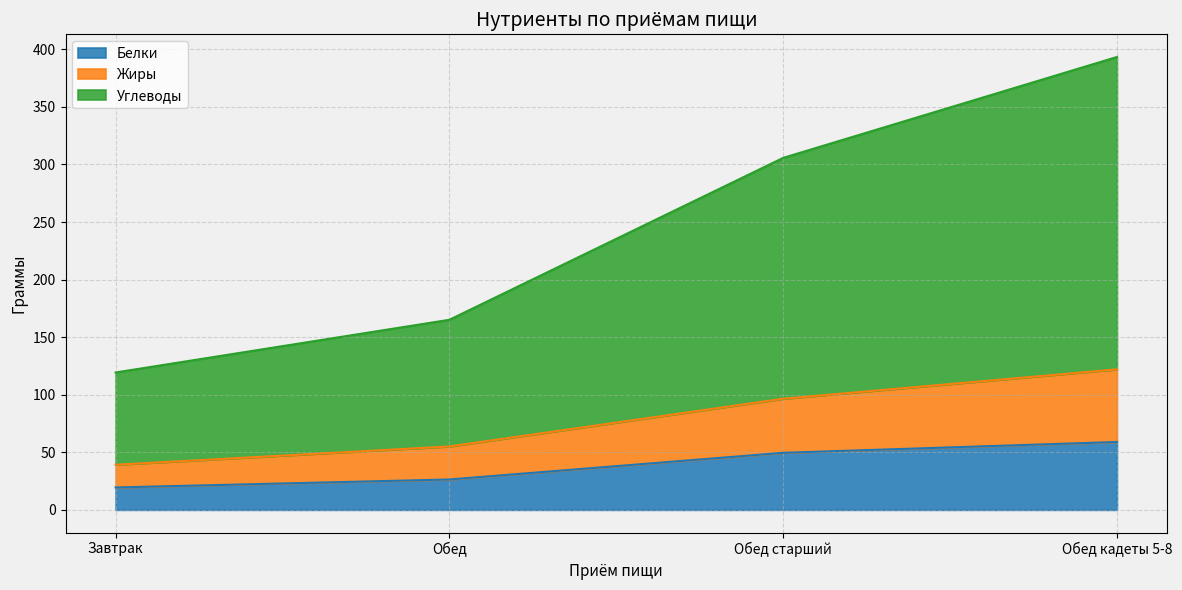

Reading right to left, extract all data points from this chart.

Белки: Обед кадеты 5-8=59.0	Обед старший=49.6	Обед=26.4	Завтрак=19.5
Жиры: Обед кадеты 5-8=122.0	Обед старший=96.5	Обед=55.1	Завтрак=39.2
Углеводы: Обед кадеты 5-8=393.4	Обед старший=305.7	Обед=165.1	Завтрак=119.3